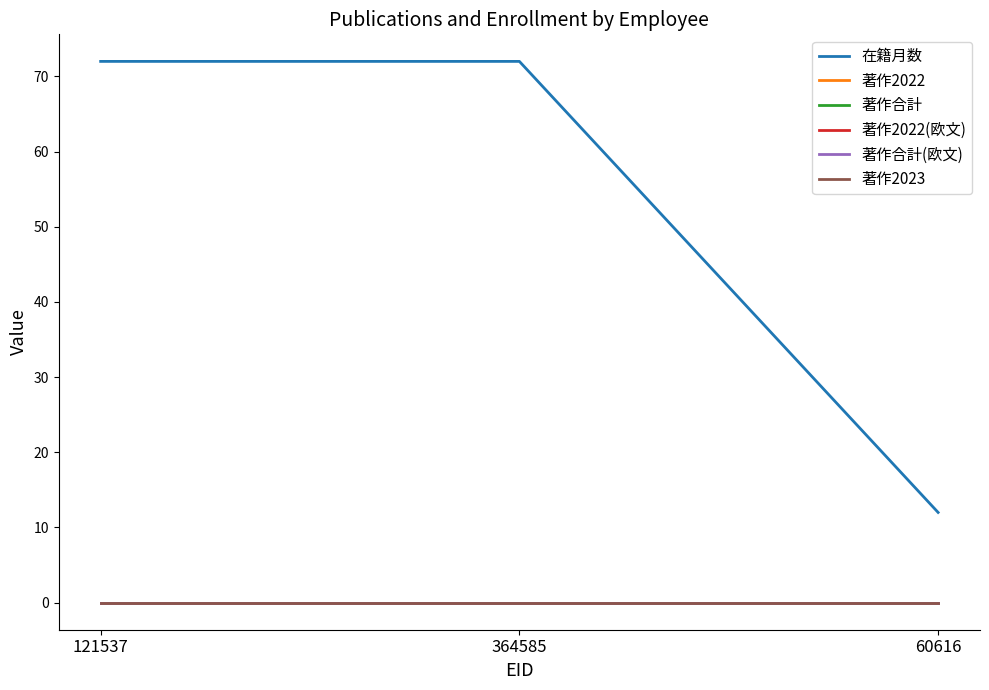

Is this an area chart (filled region under the line)?

No